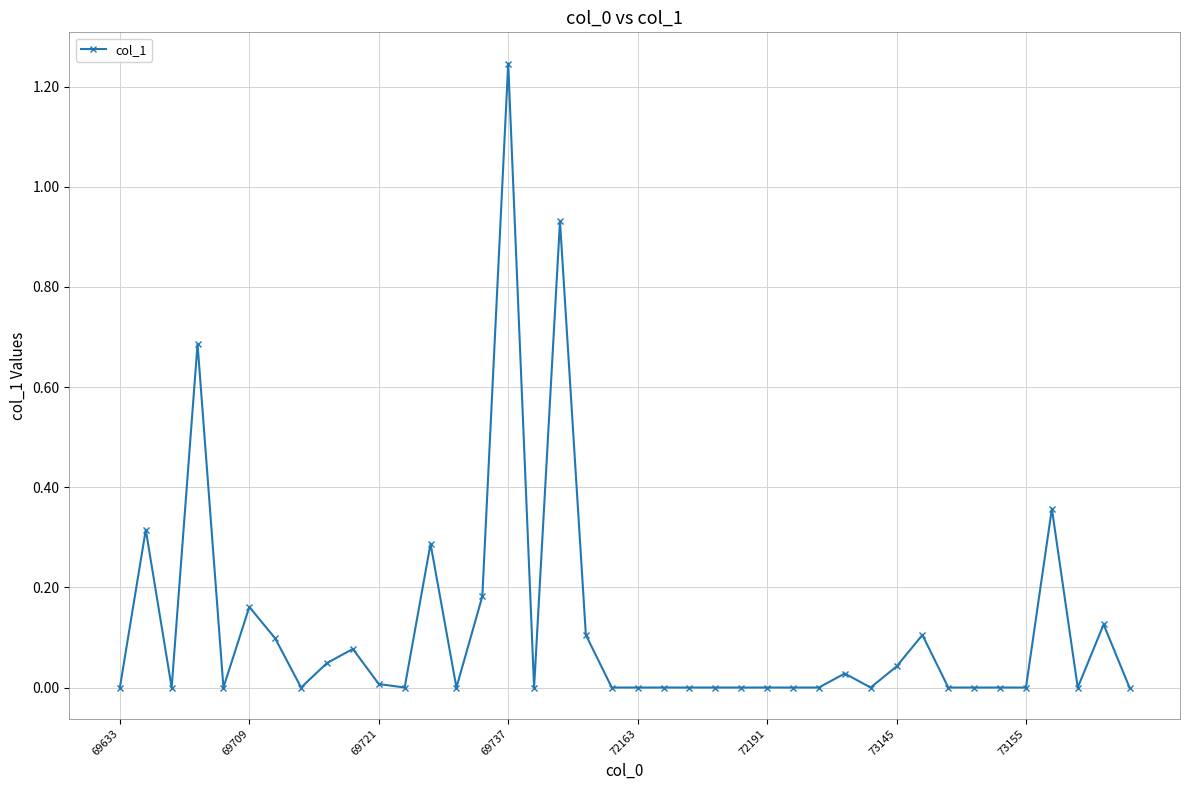

True or false: the data has more than 1 interior local peaks.

True